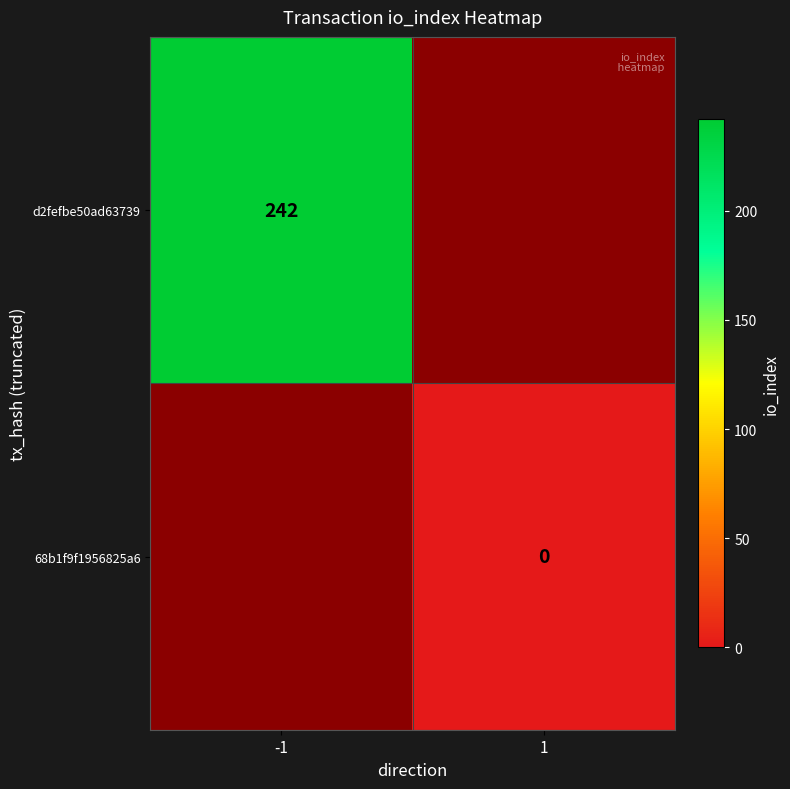

List the labels in order of d2fefbe50ad63739 value, largest first.

-1, 1